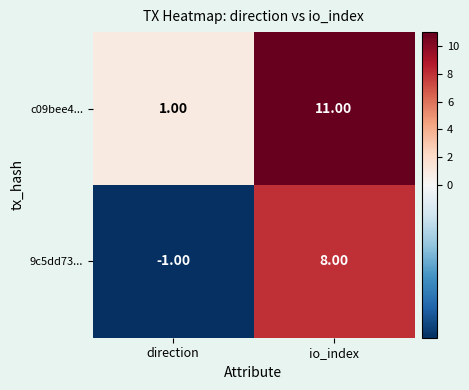

What is the sum of all 9c5dd73... values?

7